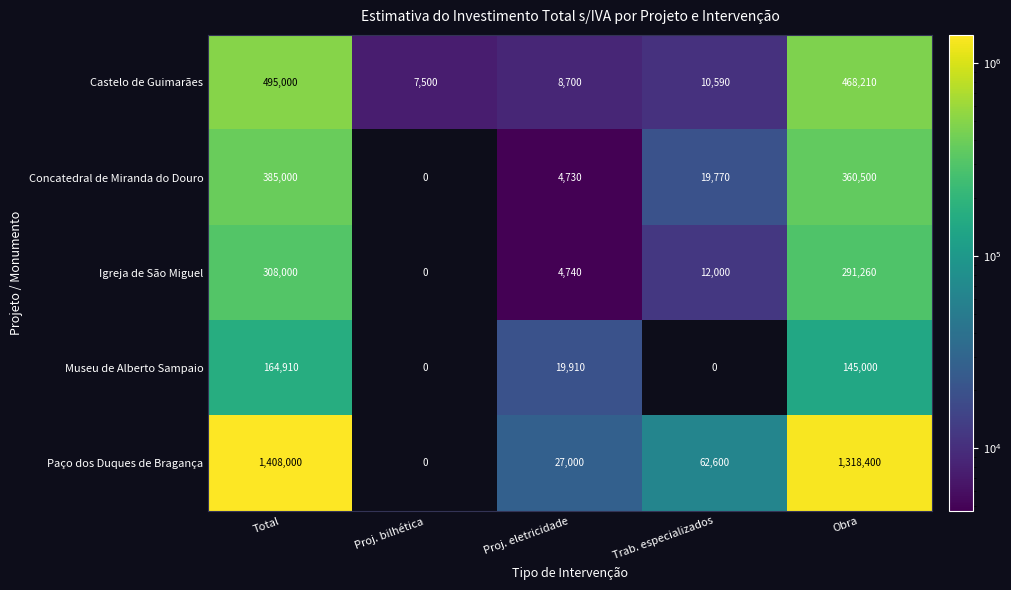

What is the spread (max minus min) of values at Proj. bilhética?

7500